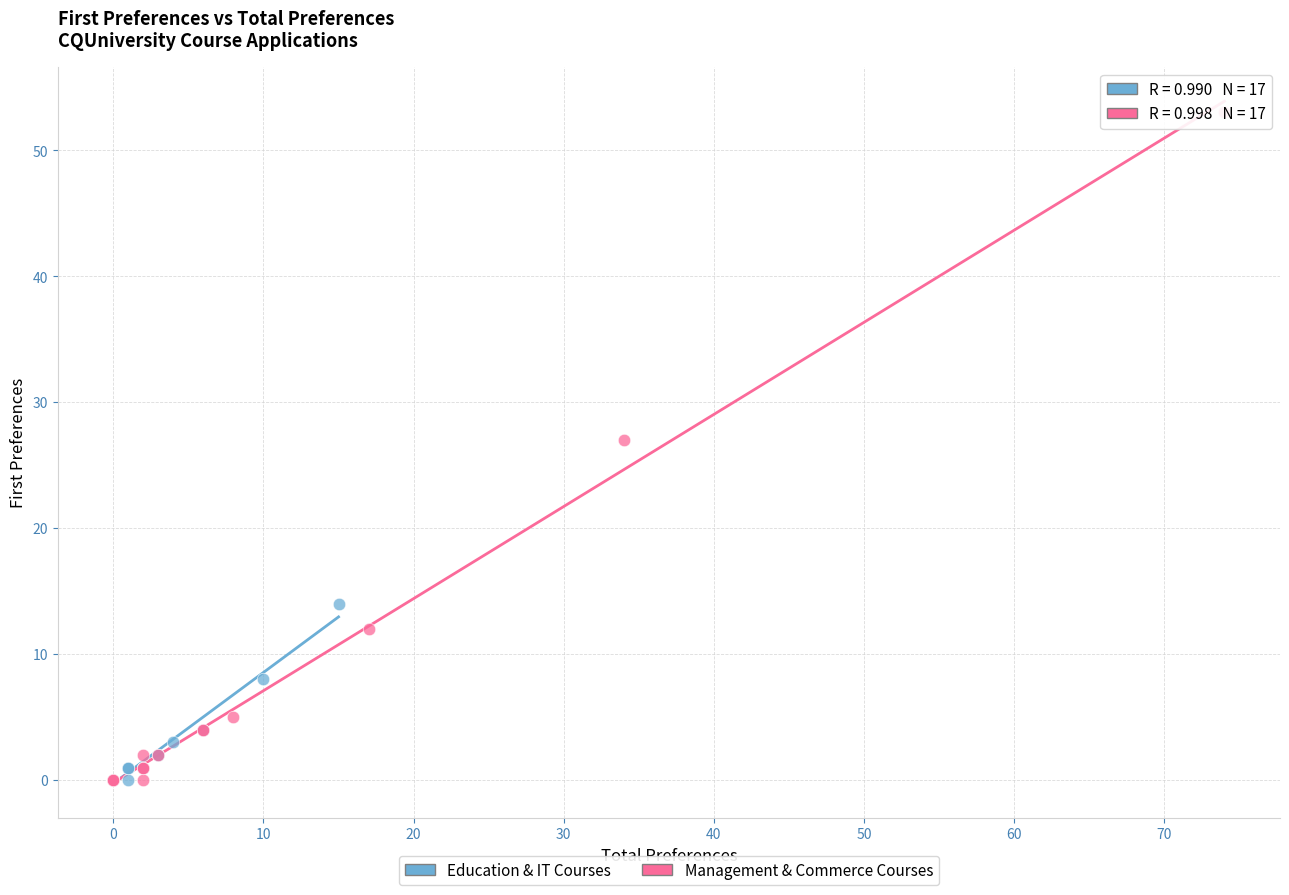

What are all the series names shown in the legend?

Education & IT Courses, Management & Commerce Courses